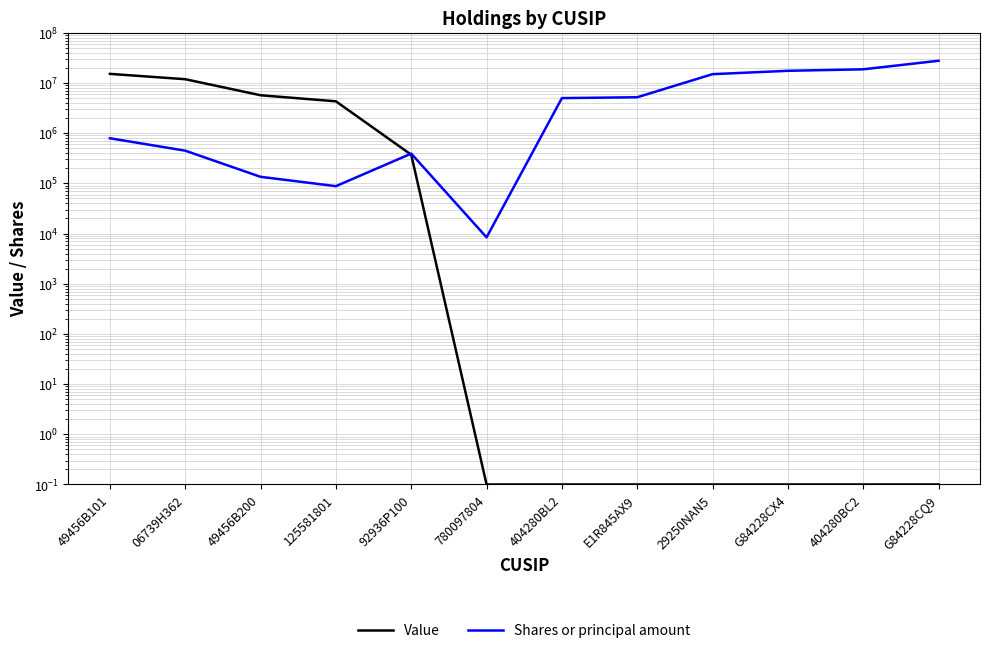

Rank the categories by Value value from highest to lowest.

49456B101, 06739H362, 49456B200, 125581801, 92936P100, 780097804, 404280BL2, E1R845AX9, 29250NAN5, G84228CX4, 404280BC2, G84228CQ9